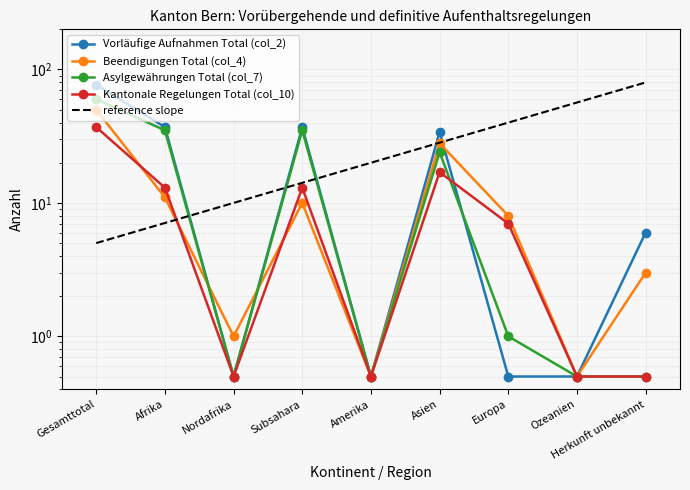

Reading left to right, extract all data points from this chart.

Vorläufige Aufnahmen Total (col_2): 77.0	37.0	0.5	37.0	0.5	34.0	0.5	0.5	6.0
Beendigungen Total (col_4): 50.0	11.0	1.0	10.0	0.5	28.0	8.0	0.5	3.0
Asylgewährungen Total (col_7): 60.0	35.0	0.5	35.0	0.5	24.0	1.0	0.5	0.5
Kantonale Regelungen Total (col_10): 37.0	13.0	0.5	13.0	0.5	17.0	7.0	0.5	0.5